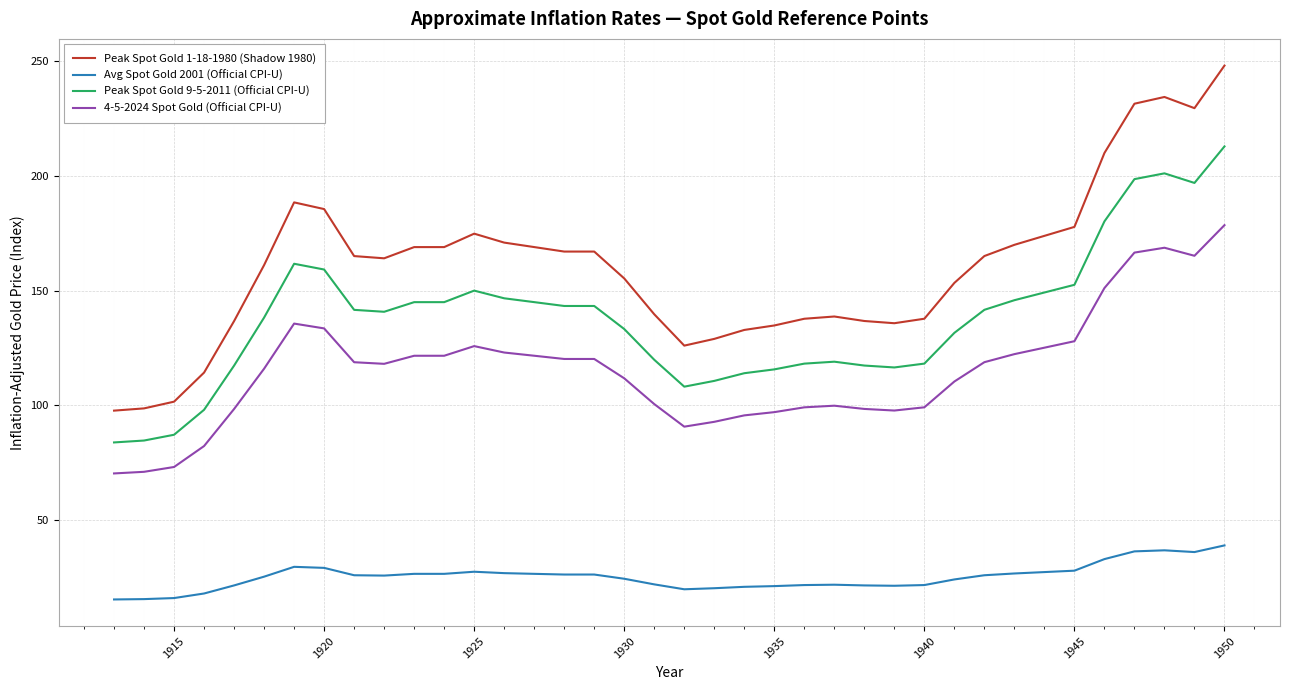

What is the difference between the maximum and minimum values in the Peak Spot Gold 1-18-1980 (Shadow 1980) series?

150.5